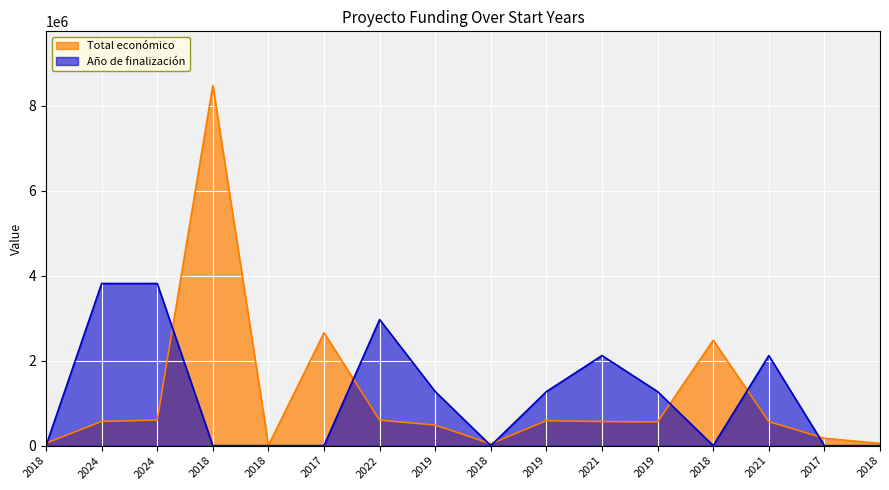

How many points are higher than both their immediate neighbors (excluding endpoints)?

4